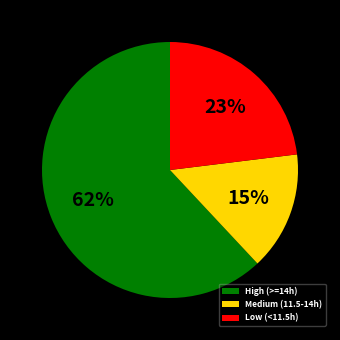

Combined, do Medium (11.5-14h) and High (>=14h) account for over 50%?

Yes